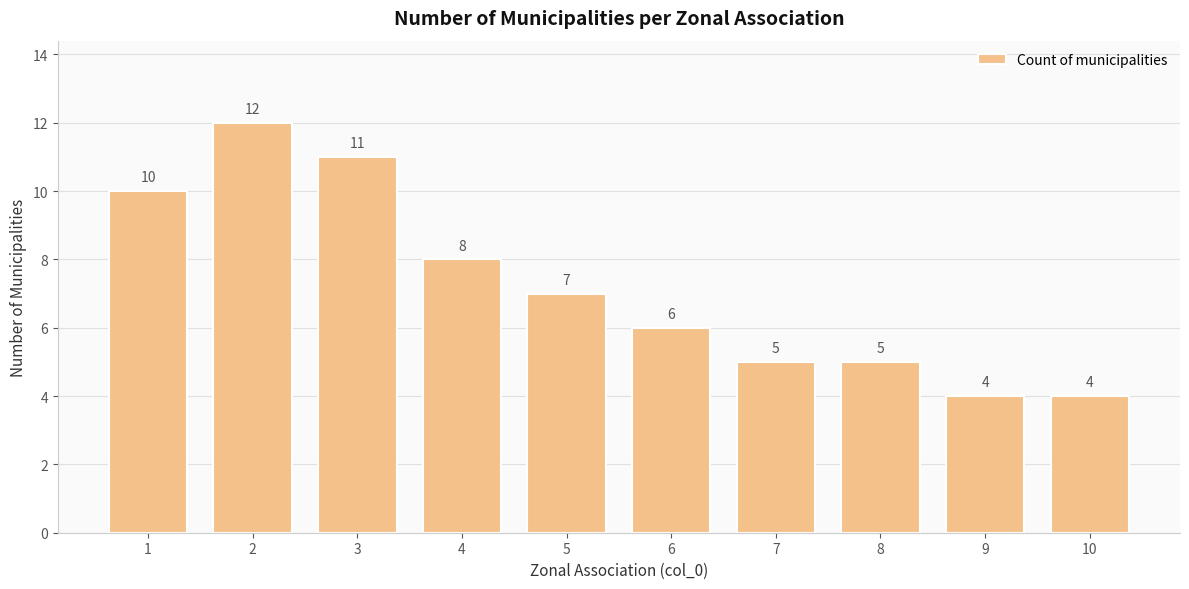

Is it true that the value at 4 is 8?

True